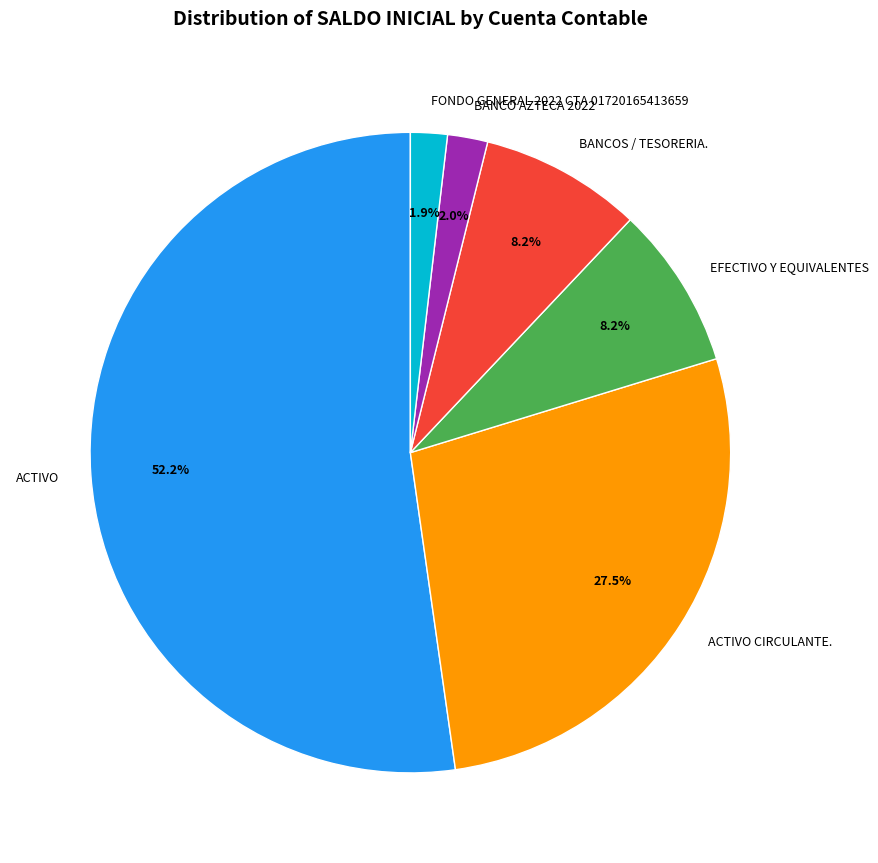

Count the number of slices in the pie.

6